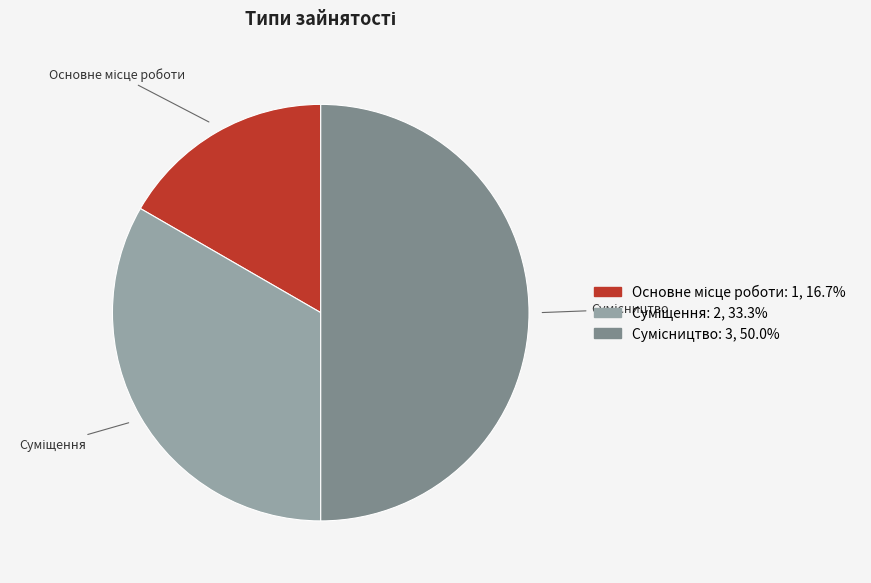

How many segments does this pie chart have?

3